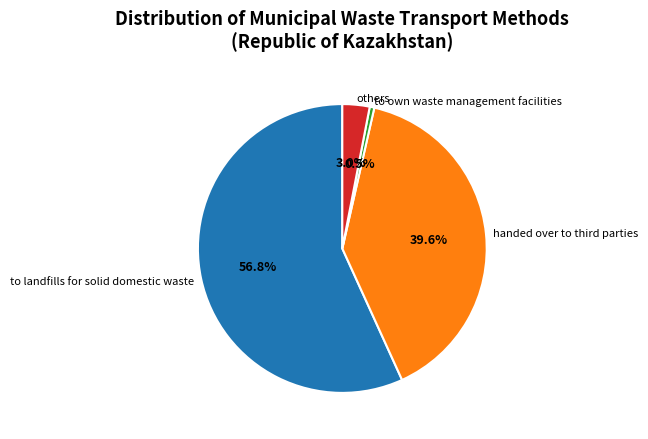

How many slices are in this pie chart?

4